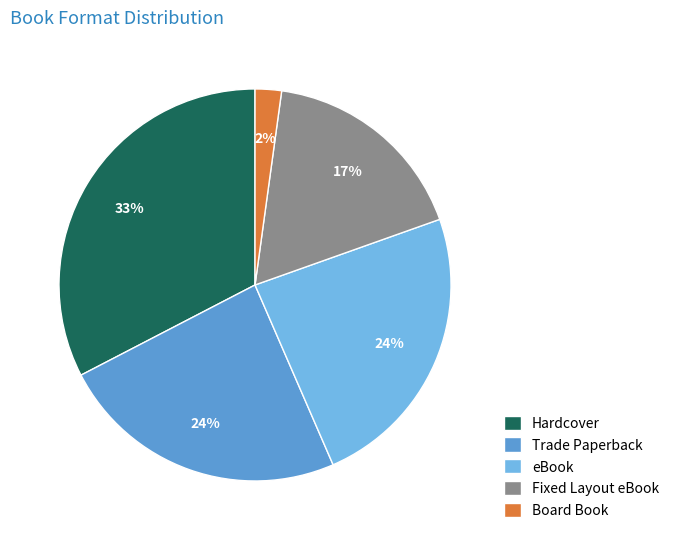

What percentage is the Board Book slice, to the nearest percent?

2%